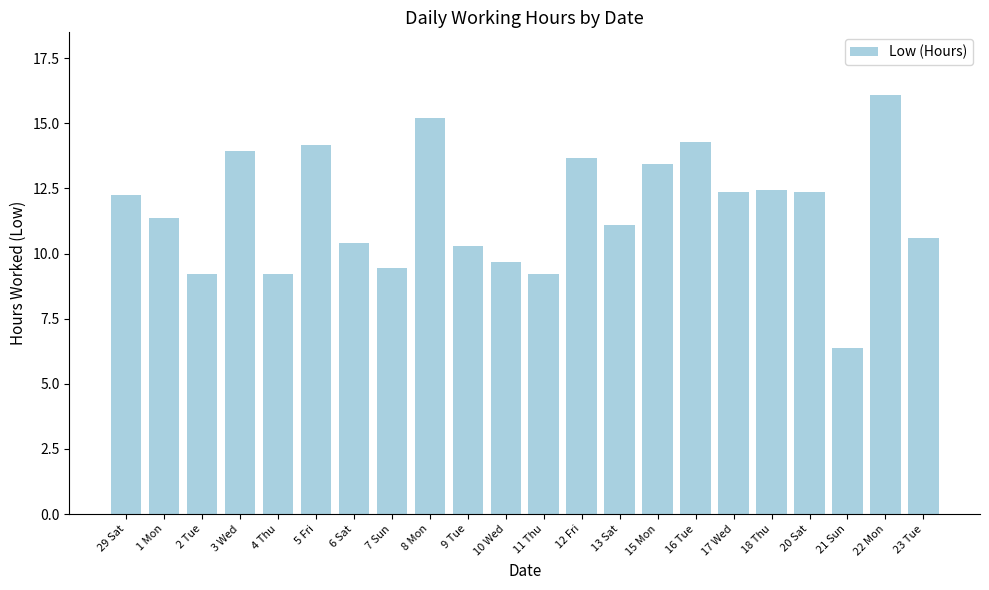

Where is the data nearest to the value 11?

13 Sat